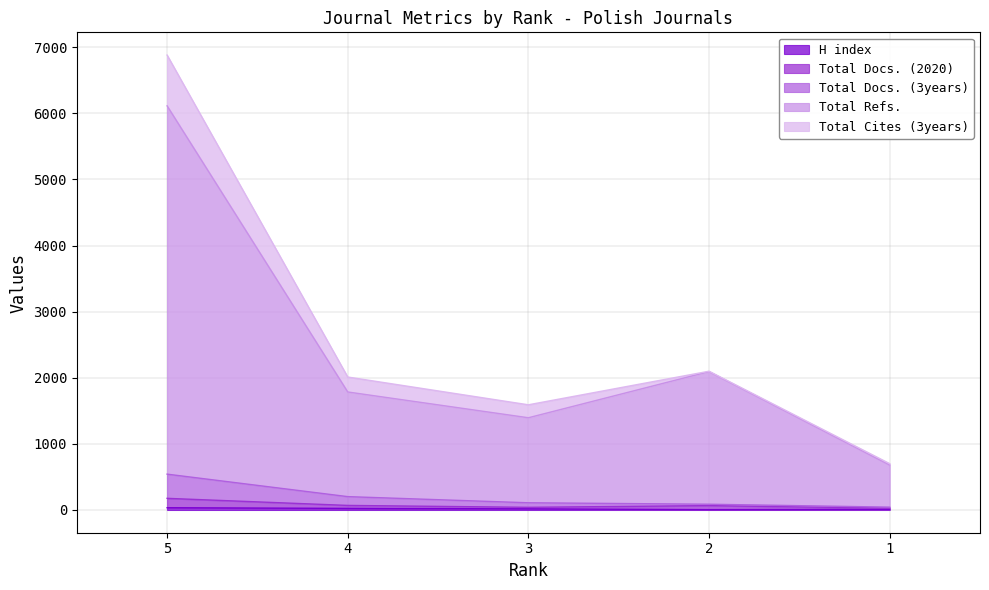

True or false: Total Refs. and Total Docs. (3years) intersect in this chart.

False